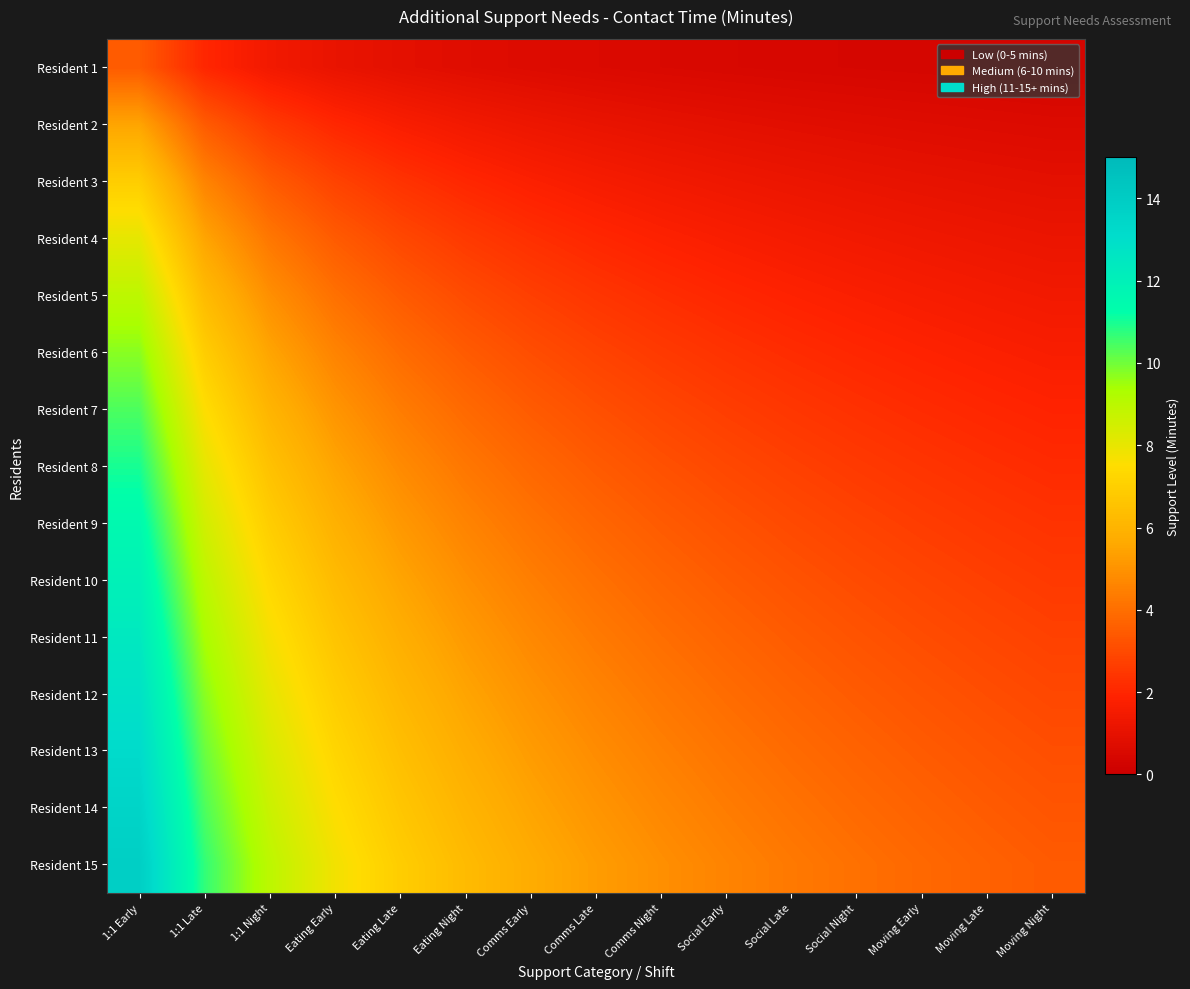

Rank the series at Comms Late from highest to lowest value.

Resident 15, Resident 14, Resident 13, Resident 12, Resident 11, Resident 10, Resident 9, Resident 8, Resident 7, Resident 6, Resident 5, Resident 4, Resident 3, Resident 2, Resident 1